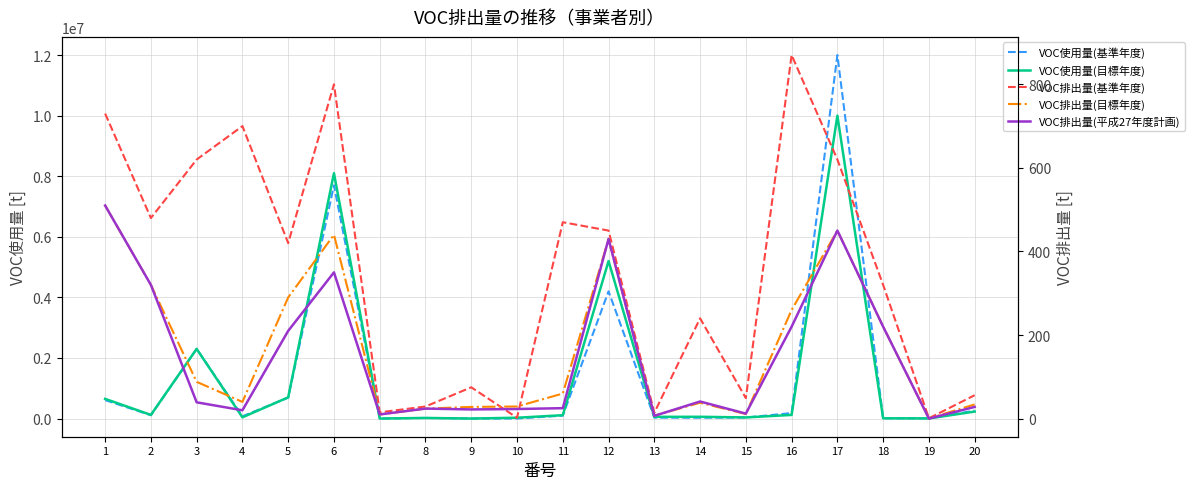

Reading left to right, transcribe all the data shown in this chart.

VOC使用量(基準年度): 610000.0	110000.0	2300000.0	74000.0	690000.0	7700000.0	21.0	20000.0	180.0	2200.0	96000.0	4200000.0	31000.0	27000.0	34000.0	180000.0	12000000.0	8000.0	5100.0	260000.0
VOC使用量(目標年度): 650000.0	120000.0	2300000.0	40000.0	700000.0	8100000.0	20.0	20000.0	200.0	27000.0	110000.0	5200000.0	56000.0	58000.0	37000.0	120000.0	10000000.0	9200.0	3800.0	230000.0
VOC排出量(基準年度): 730.0	480.0	620.0	700.0	420.0	800.0	15.0	29.0	75.0	2.1	470.0	450.0	14.0	240.0	49.0	870.0	620.0	320.0	0.9	56.0
VOC排出量(目標年度): 510.0	320.0	88.0	40.0	290.0	440.0	10.0	24.0	28.0	29.0	60.0	430.0	7.0	38.0	11.0	260.0	450.0	220.0	0.4	34.0
VOC排出量(平成27年度計画): 510.0	320.0	39.0	20.0	210.0	350.0	10.0	24.0	22.0	23.0	25.0	430.0	6.6	41.0	12.0	220.0	450.0	220.0	0.2	28.0